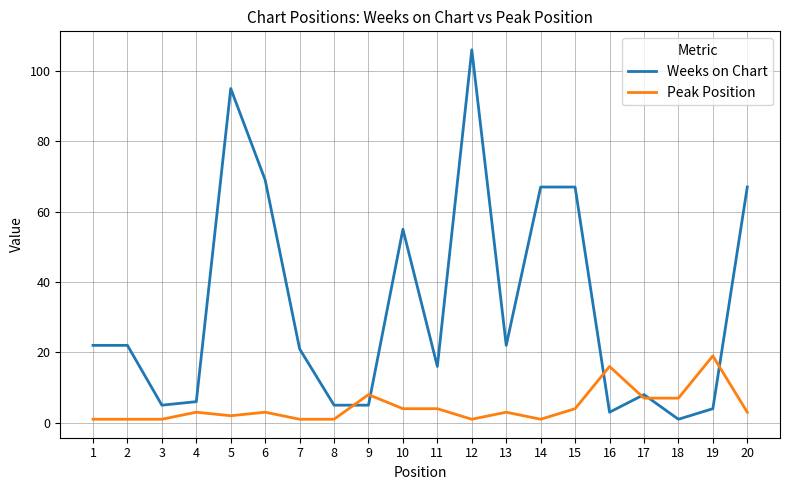

What is the greatest value displayed?

106